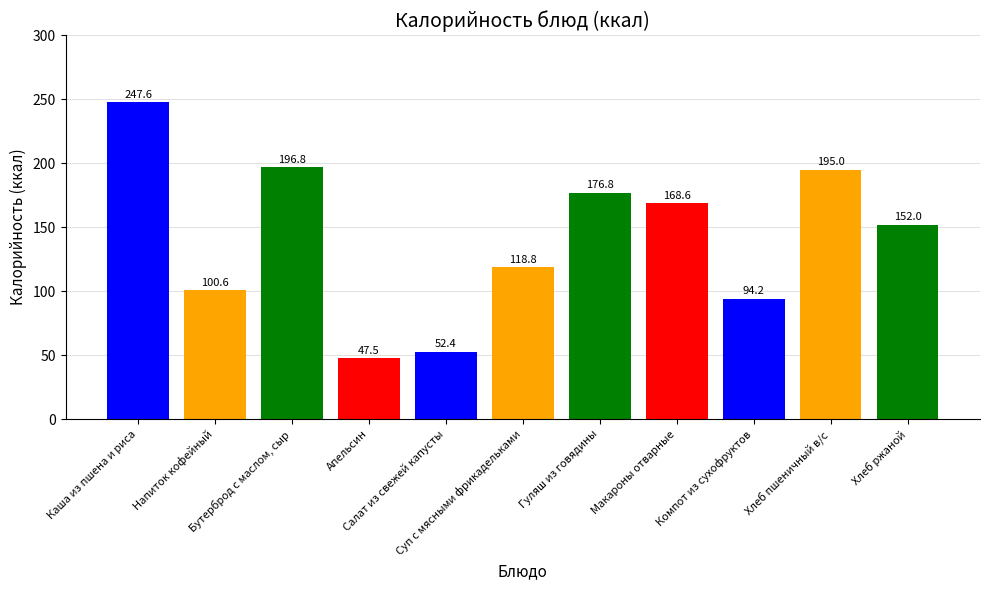

What is the difference between the second highest and second lowest values?

144.4